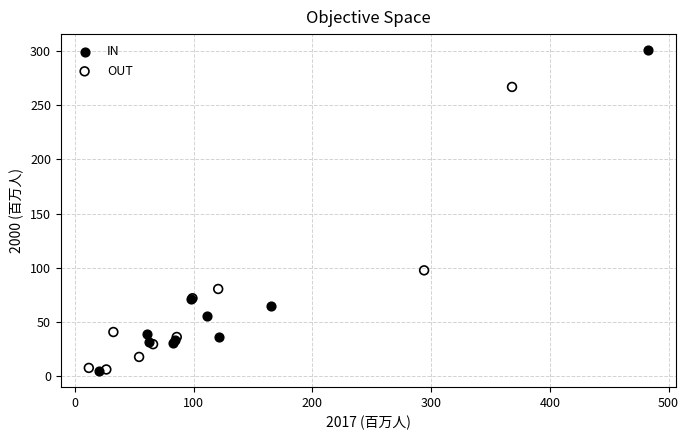

Which series reaches the maximum Y coordinate?

IN